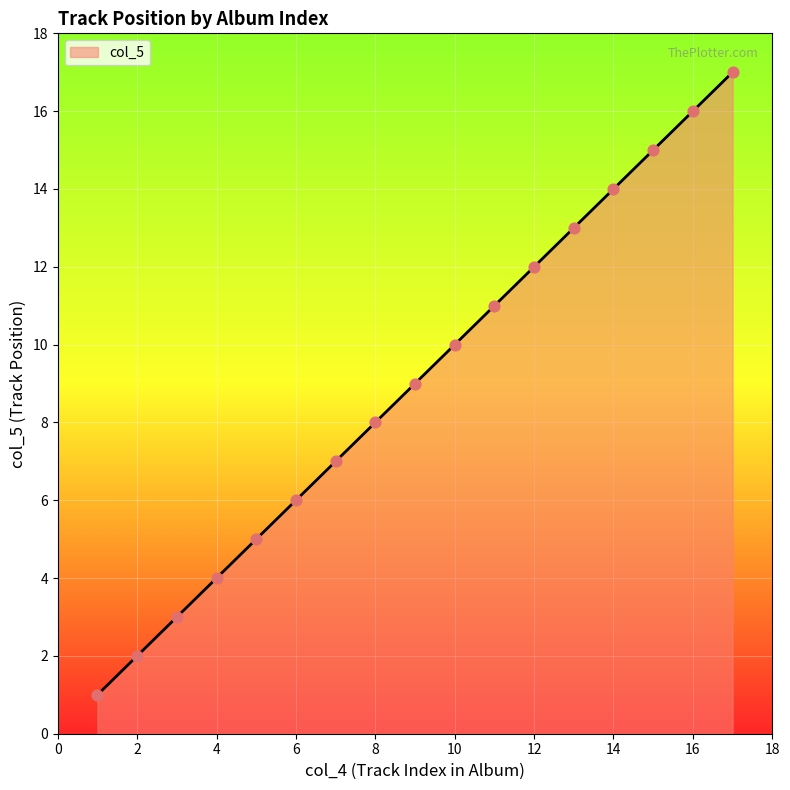

What is the difference between the maximum and minimum values?

16